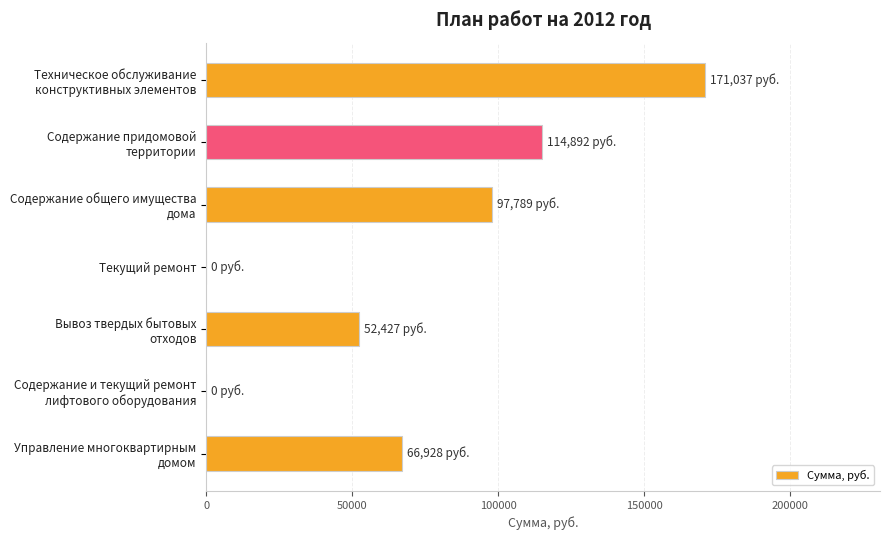

The value at Текущий ремонт is -116956.5. True or false?

False